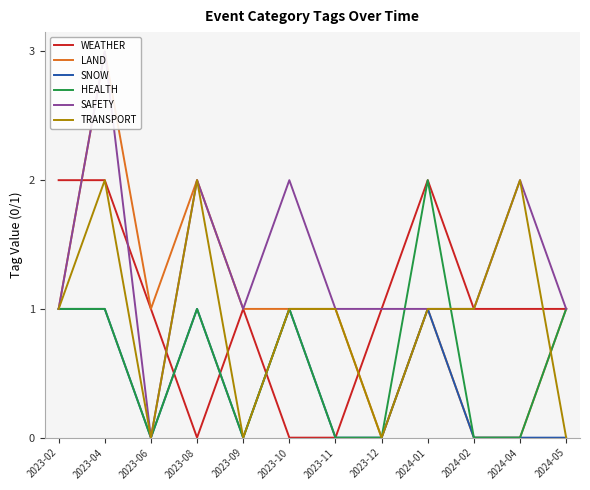

How many distinct data groups are displayed?

6